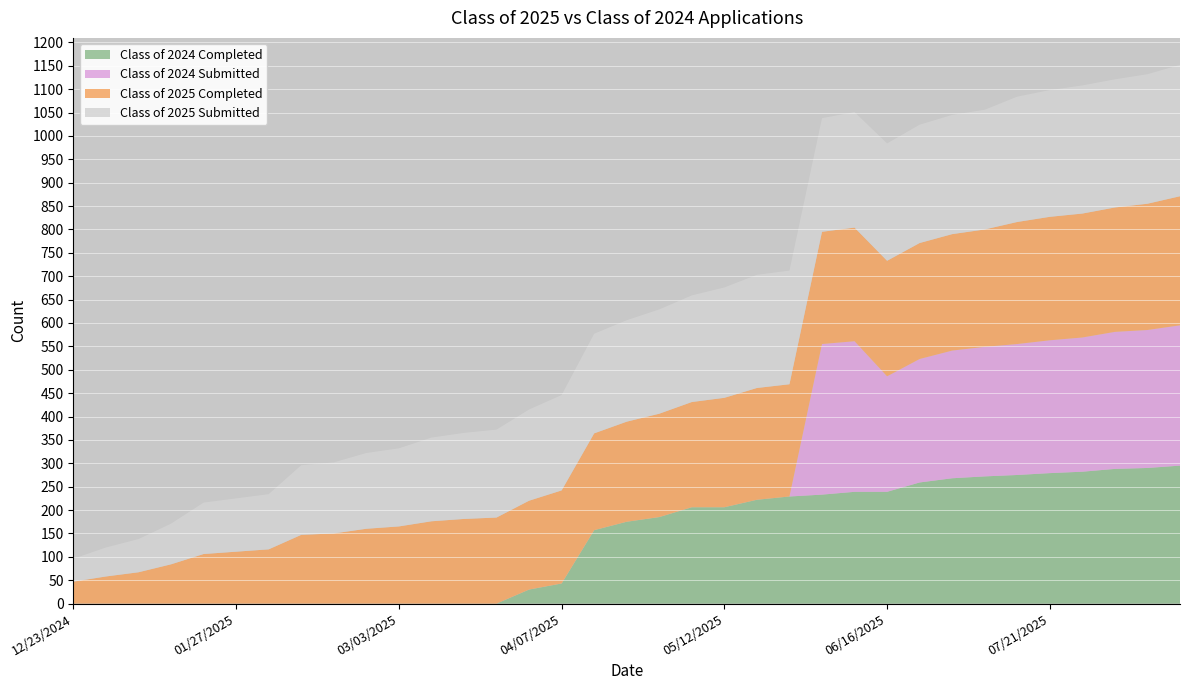

Reading left to right, list all the values displayed in this chart.

Class of 2024 Completed: 0	0	0	0	0	0	0	0	0	0	0	0	0	0	30	43	157	175	185	206	206	222	229	233	239	239	259	268	272	275	279	282	288	290	295
Class of 2024 Submitted: 0	0	0	0	0	0	0	0	0	0	0	0	0	0	0	0	0	0	0	0	0	0	0	322	322	247	264	273	277	280	284	287	293	295	300
Class of 2025 Completed: 47	58	67	84	106	111	116	147	150	160	165	176	181	184	190	199	207	214	221	225	234	239	240	240	243	247	248	249	251	261	264	265	266	270	276
Class of 2025 Submitted: 49	62	71	87	110	114	118	149	152	162	167	179	184	188	195	204	213	217	223	228	236	242	243	243	247	251	253	255	256	268	271	274	274	277	281